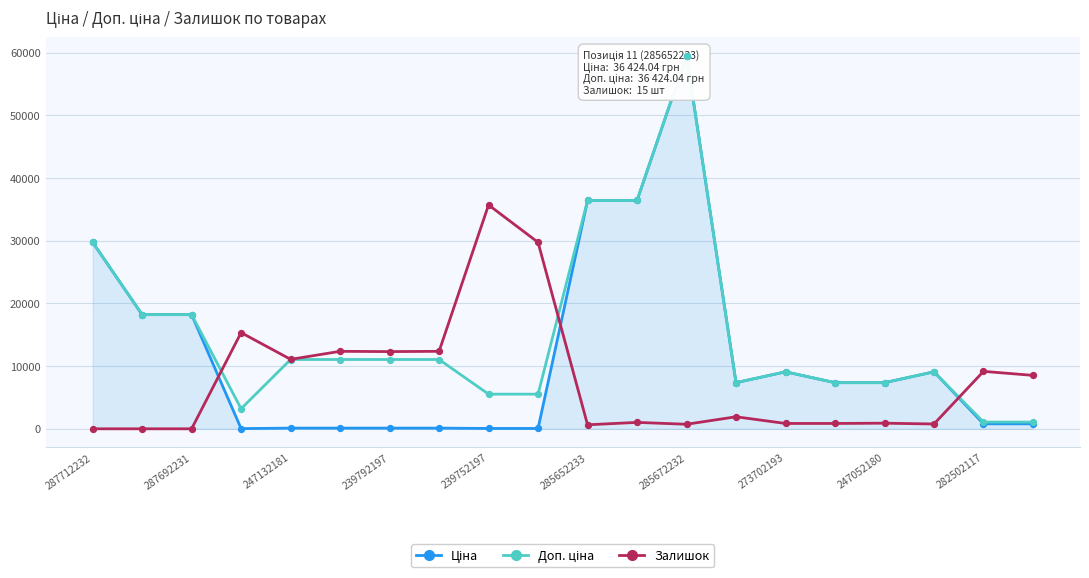

Which series has the largest total across all categories?

Доп. ціна